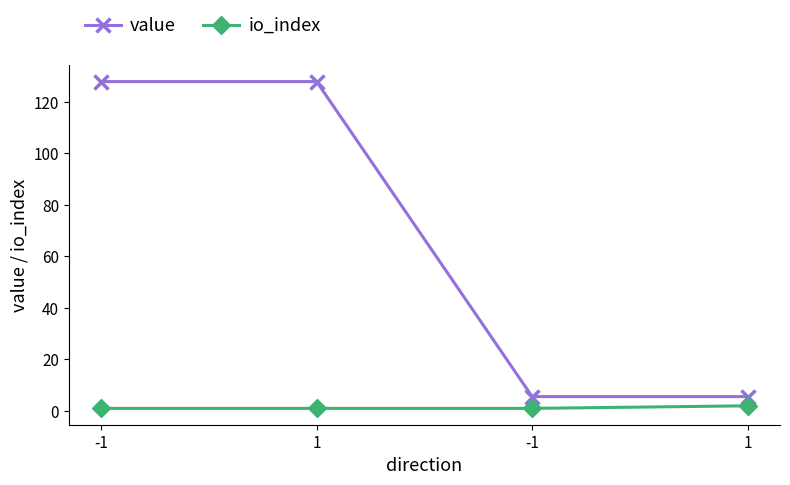

Which series has the widest spread of values?

value